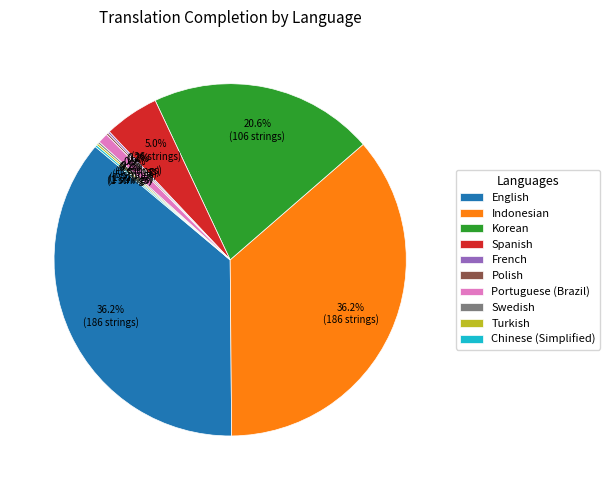

Which has a higher value, English or Korean?

English